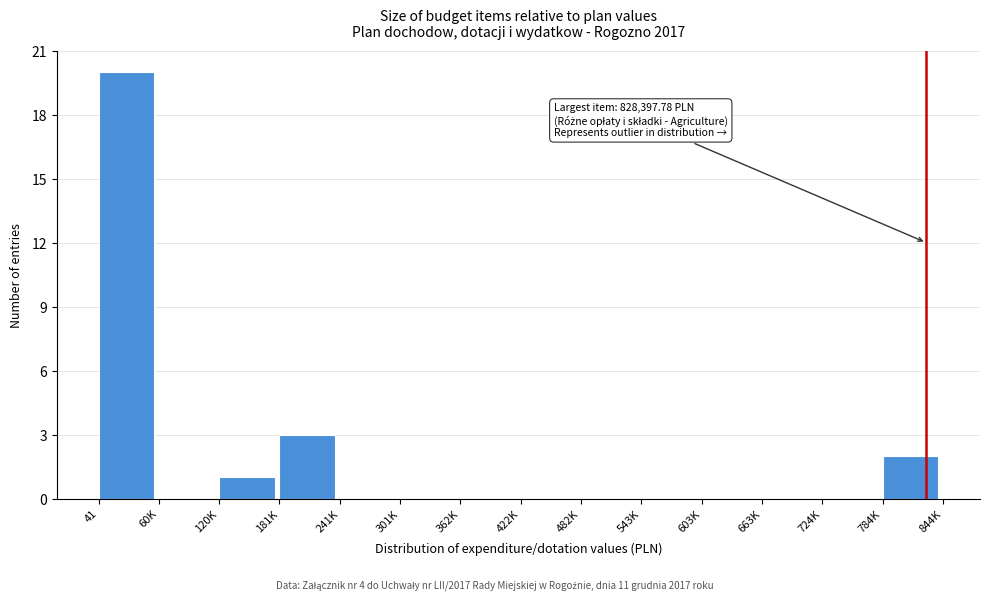

Reading left to right, what are all the values shown in this chart?

41=20	60K=0	120K=1	181K=3	241K=0	301K=0	362K=0	422K=0	482K=0	543K=0	603K=0	663K=0	724K=0	784K=2